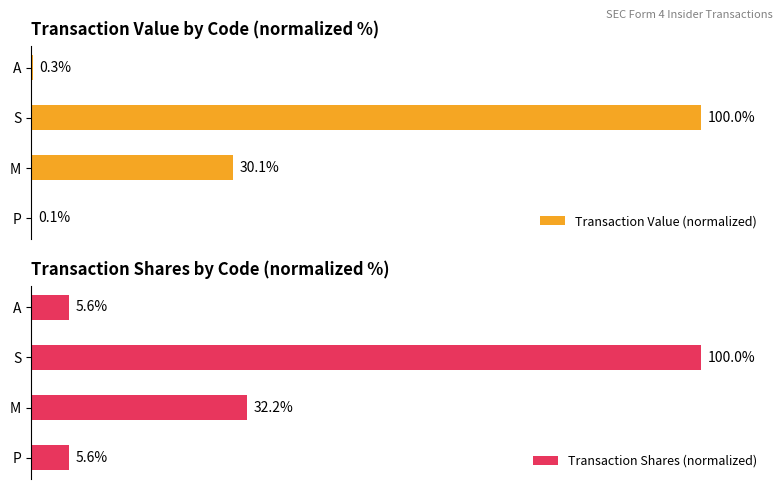

The Transaction Shares (normalized) series shows 54.7 at S. True or false?

False